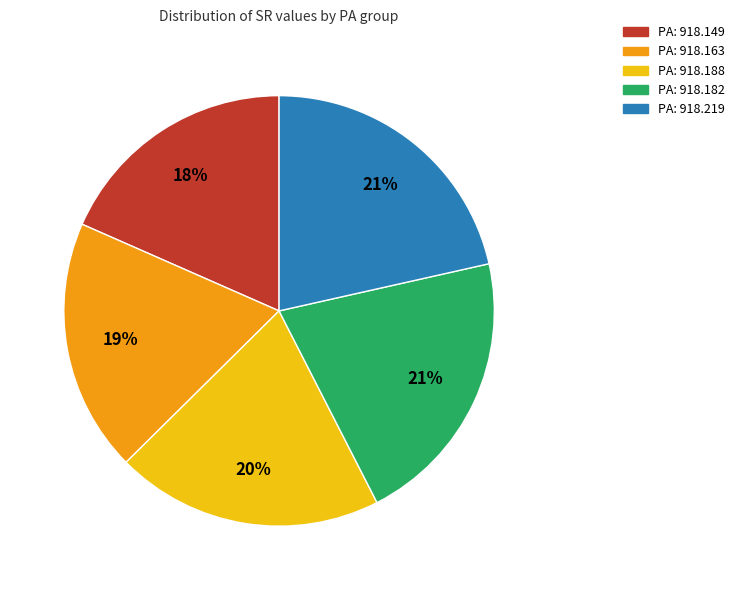

Do PA: 918.163 and PA: 918.182 together represent more than half of the pie?

No